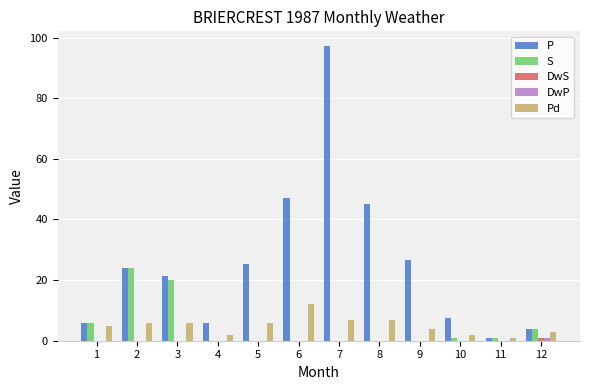

Count the number of data series in this chart.

5